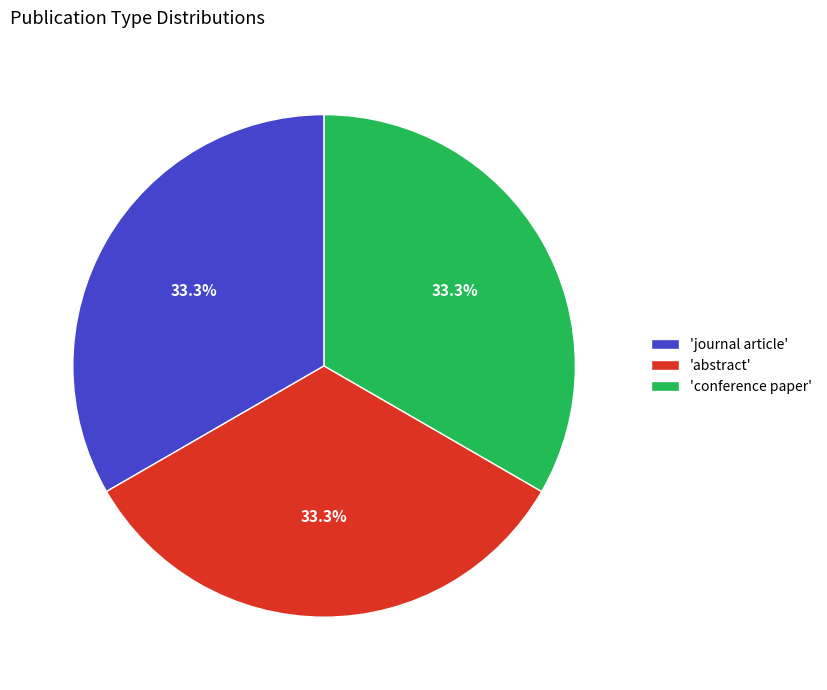

What is the total percentage of 'abstract' and 'conference paper'?

66.7%